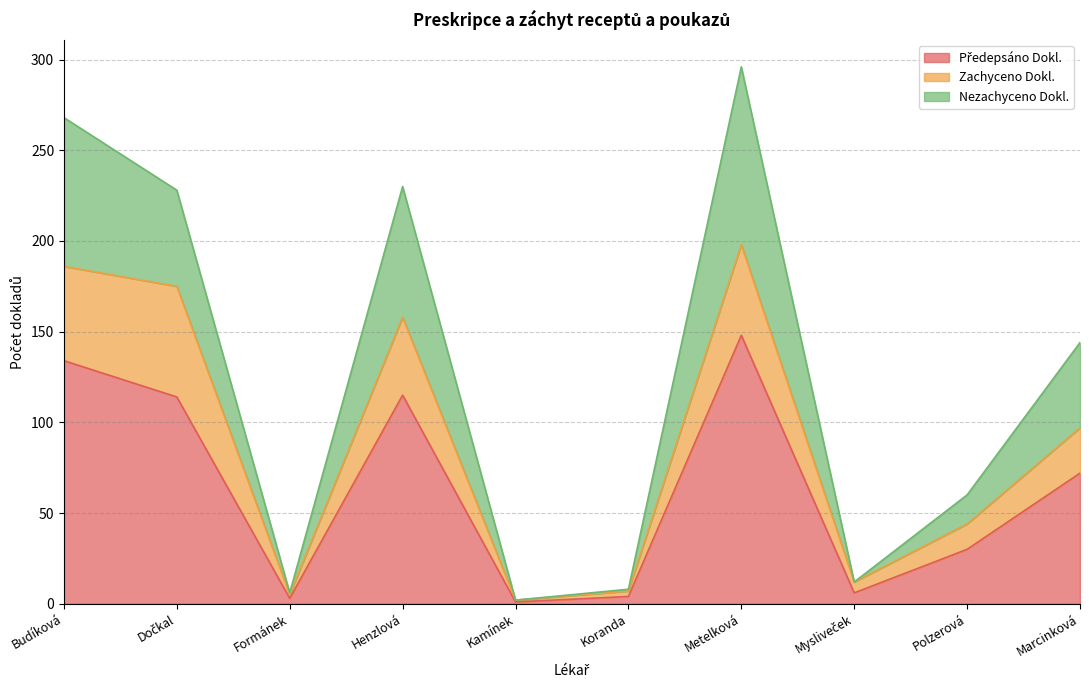

True or false: Zachyceno Dokl. and Předepsáno Dokl. intersect in this chart.

False